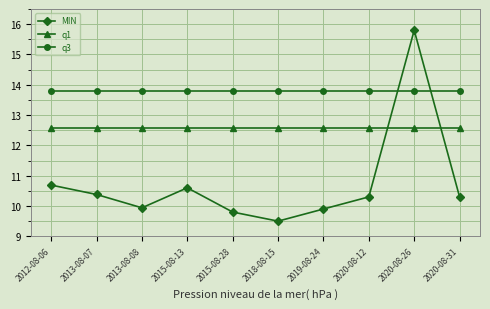

True or false: MIN has a value of 15.8 at 2020-08-26.

True